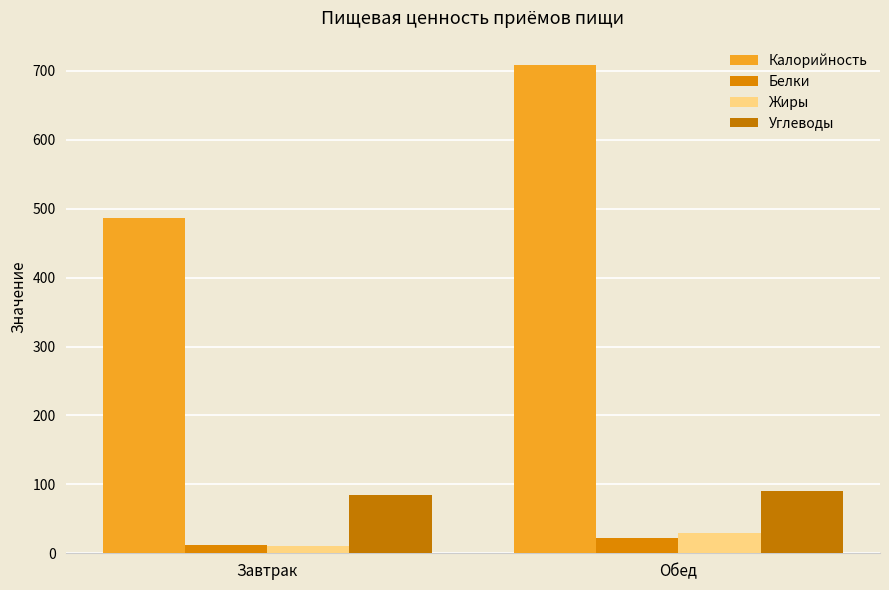

What are all the series names shown in the legend?

Калорийность, Белки, Жиры, Углеводы